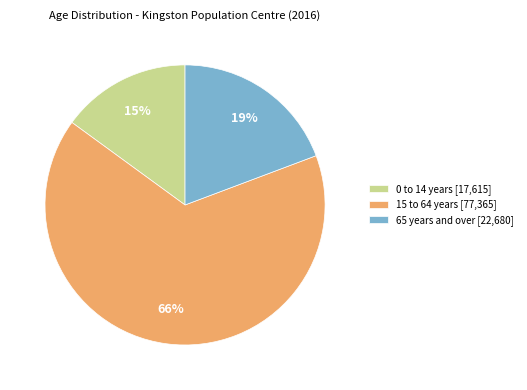

What is the ratio of the value at 0 to 14 years to the value at 65 years and over?

0.8